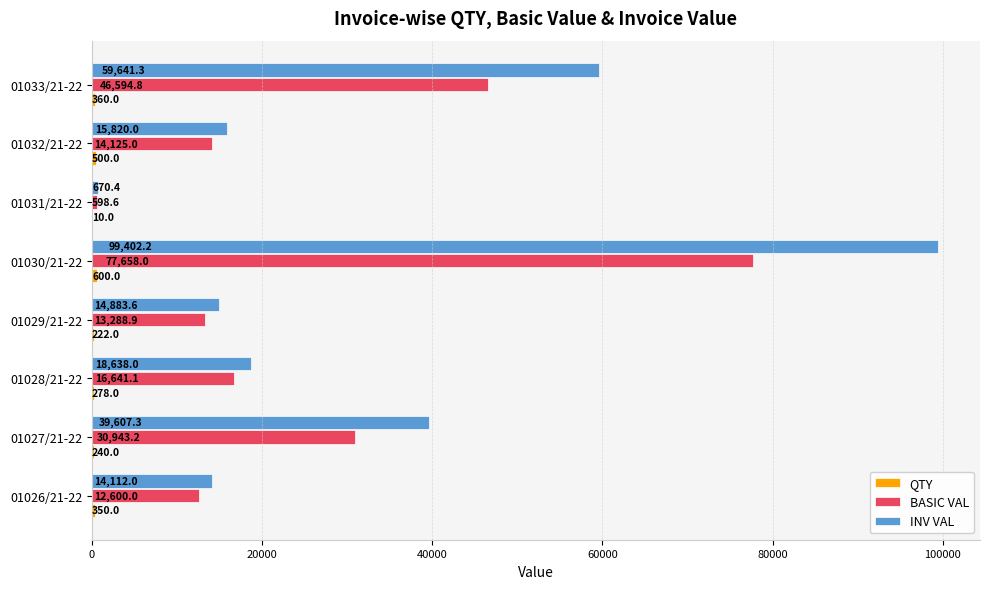

Where is INV VAL nearest to the value 50036?

01033/21-22